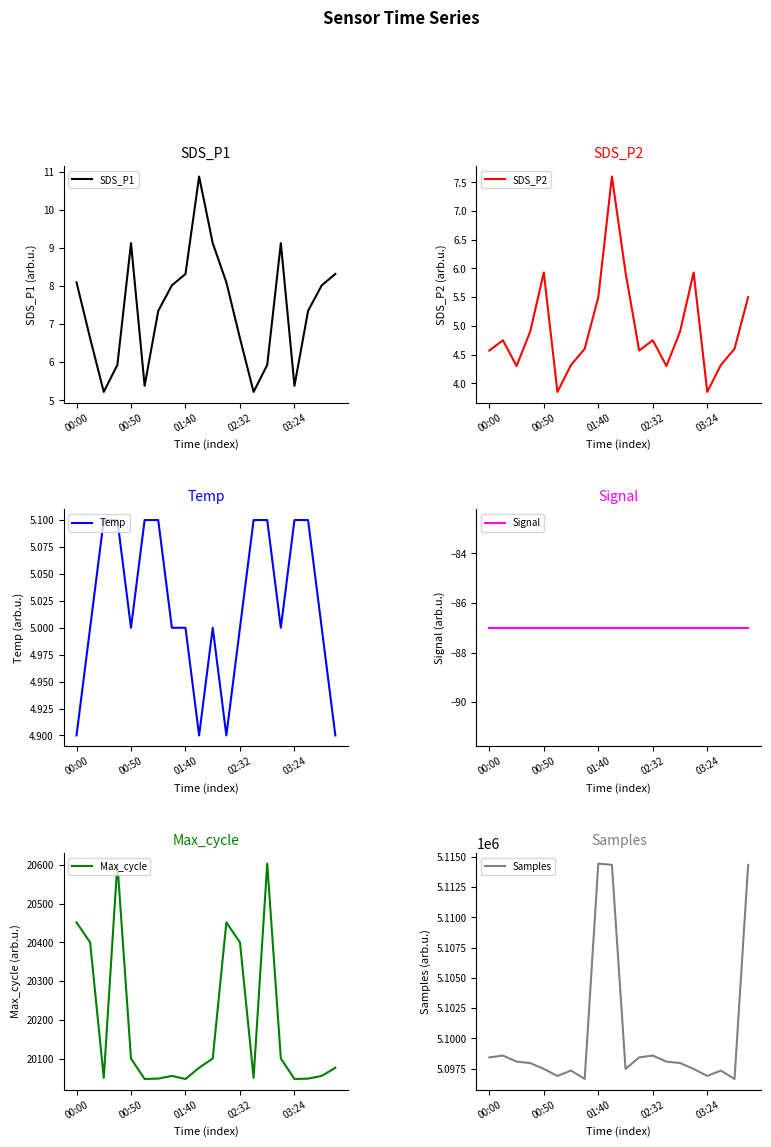

What is the minimum value shown in the chart?

-87.0